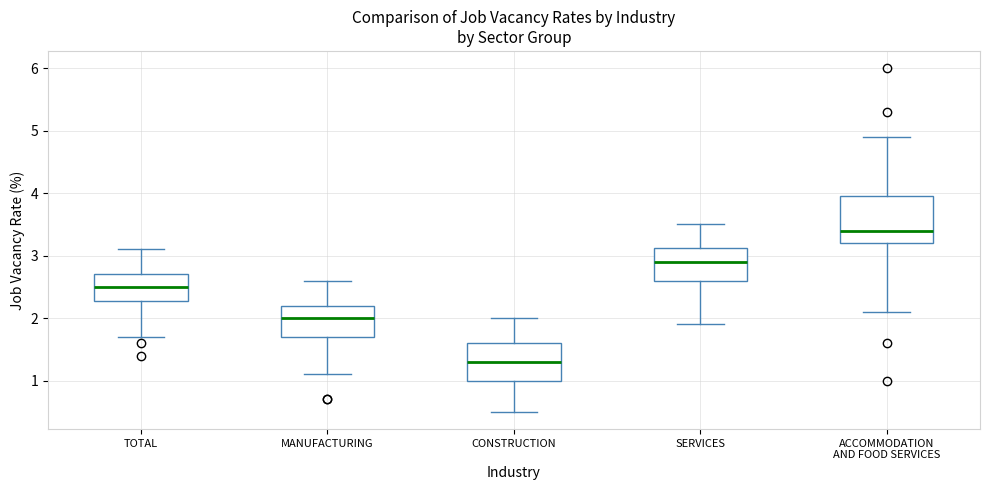

Reading left to right, transcribe this box plot: for each box, give where its median line is, the range the box spans, and where its two whiskers end, as read against the y-axis. The values are not printed on the chart, so give them approximately, as read against the axis.

TOTAL: median 2.5, box 2.3 to 2.7, whiskers 1.7 to 3.1
MANUFACTURING: median 2.0, box 1.7 to 2.2, whiskers 1.1 to 2.6
CONSTRUCTION: median 1.3, box 1.0 to 1.6, whiskers 0.5 to 2.0
SERVICES: median 2.9, box 2.6 to 3.1, whiskers 1.9 to 3.5
ACCOMMODATION AND FOOD SERVICES: median 3.4, box 3.2 to 4.0, whiskers 2.1 to 4.9